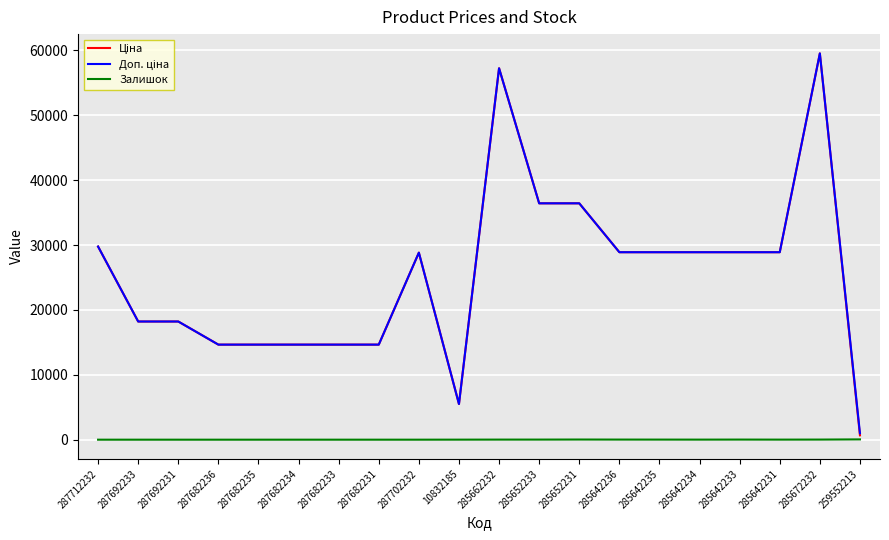

What is the greatest value displayed?

59523.0